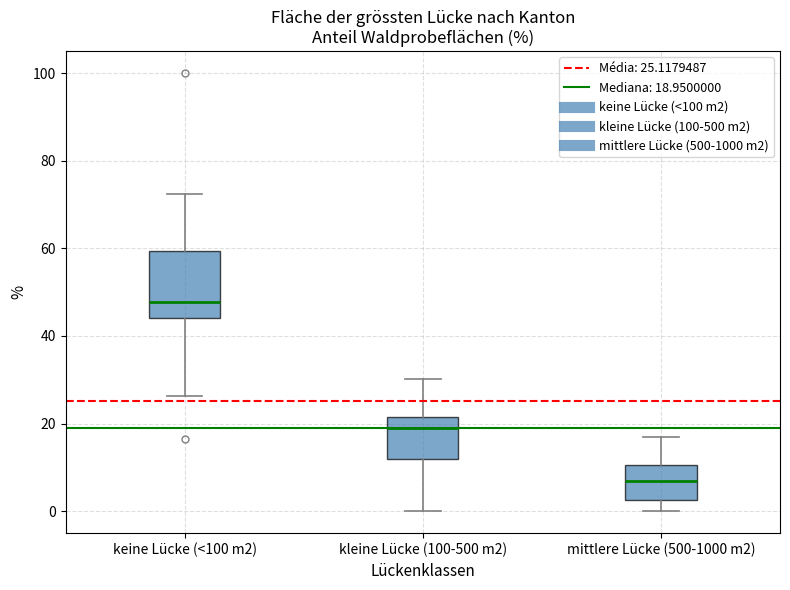

Which box has the highest median line?

keine Lücke (<100 m2)